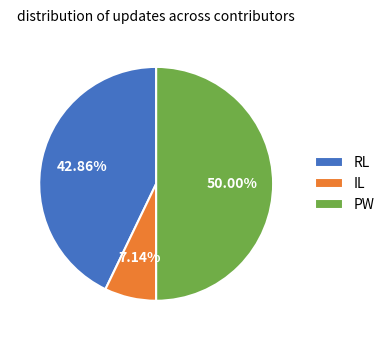

True or false: PW accounts for 50% of the total.

True